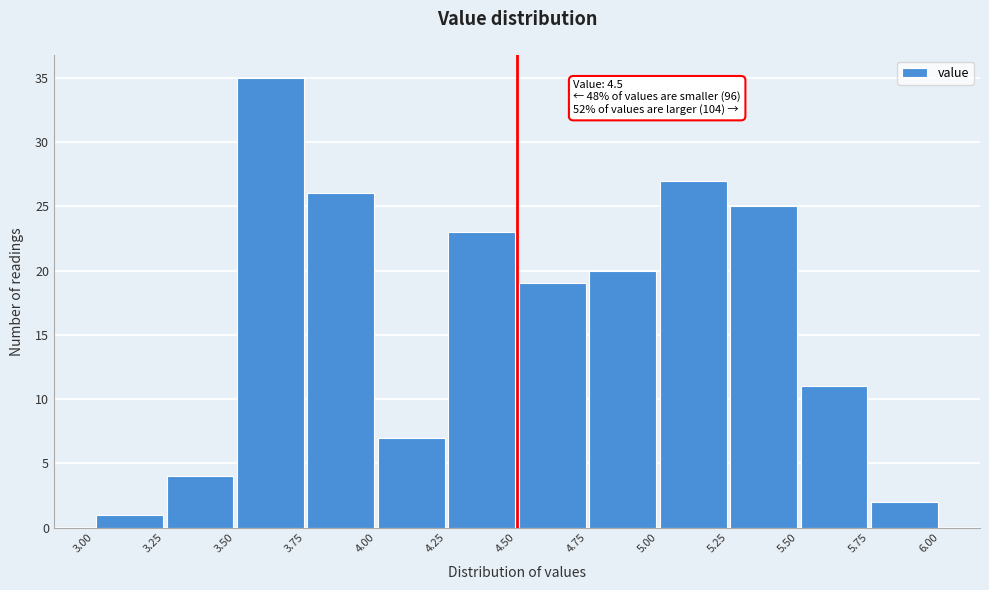

Which range on the x-axis has the tallest bar?

3.50 to 3.75